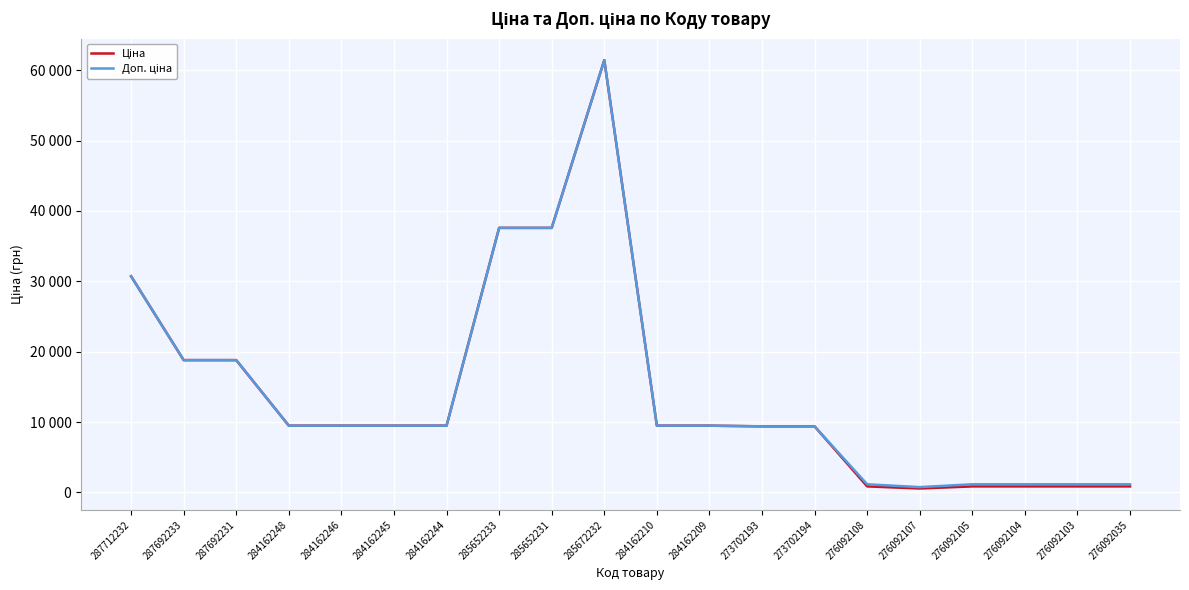

At how many categories does at least one series exceed 47186?

1